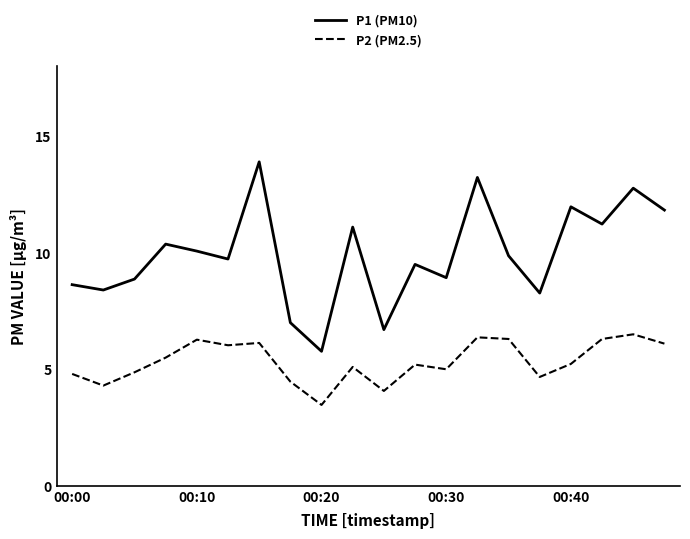

What is the minimum value for P2 (PM2.5)?

3.5